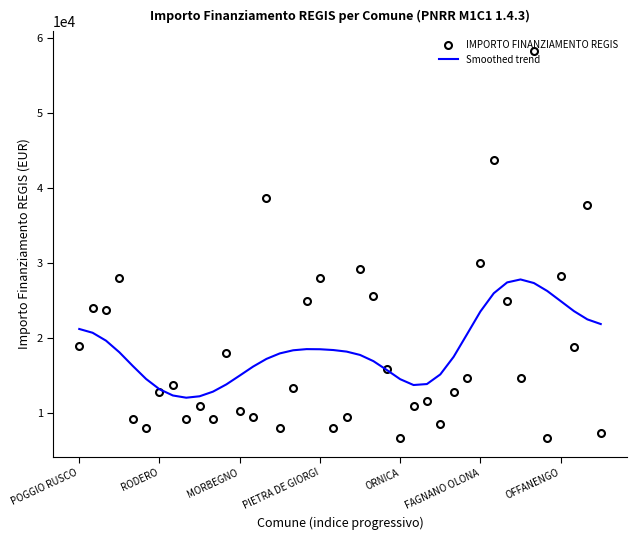

What is the smallest value displayed?

6677.0